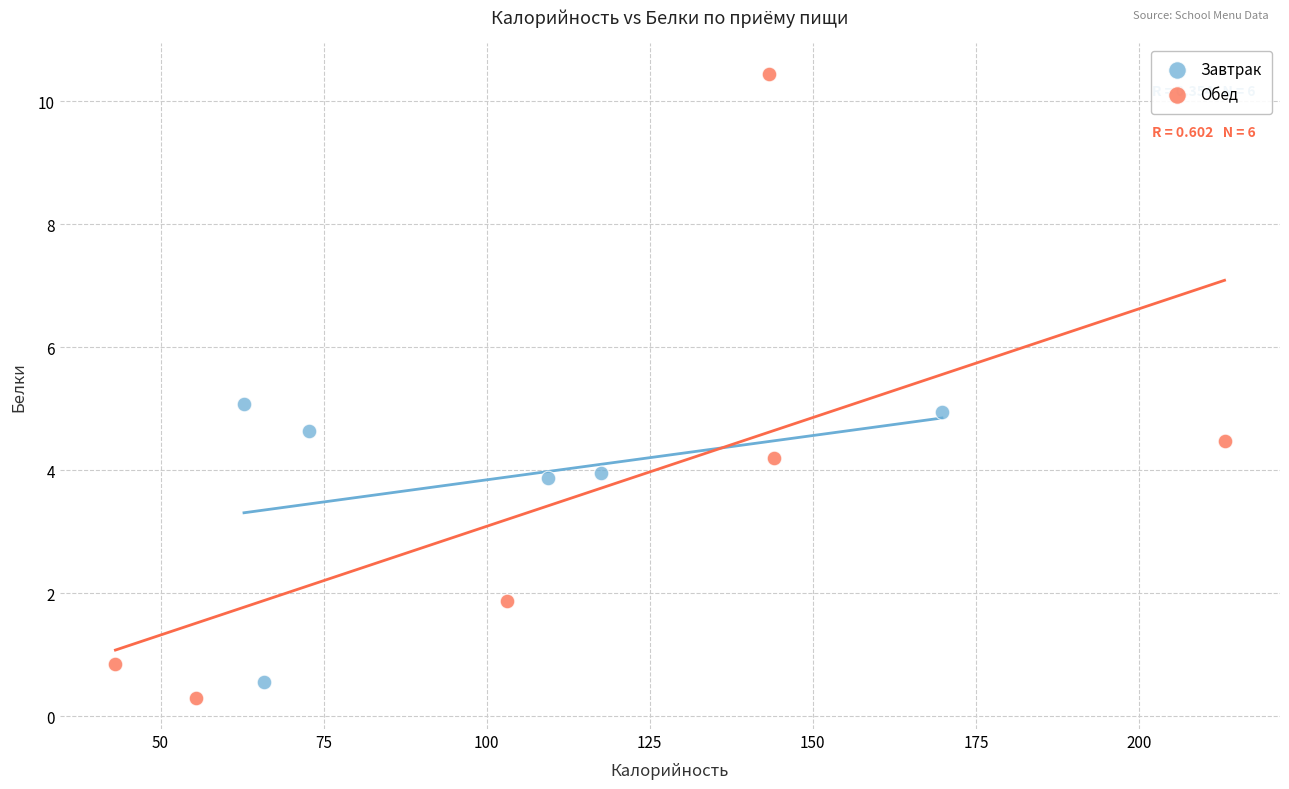

What are all the series names shown in the legend?

Завтрак, Обед